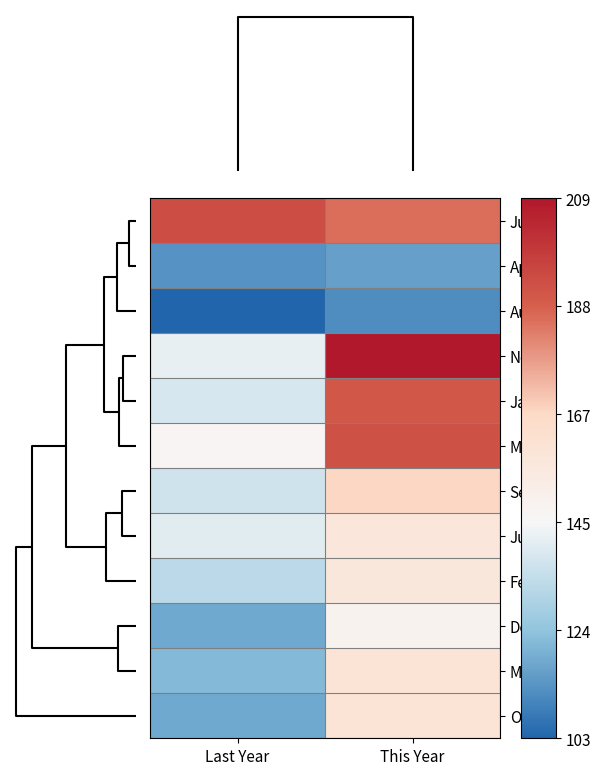

Count the number of data series in this chart.

12